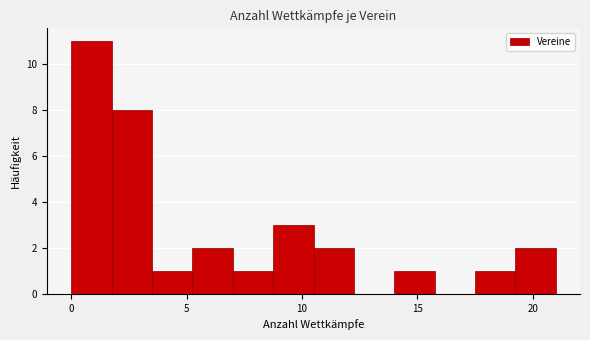

Around what value on the x-axis is the tallest bar? Give the approximate position of its centre, as read against the axis.

1.0